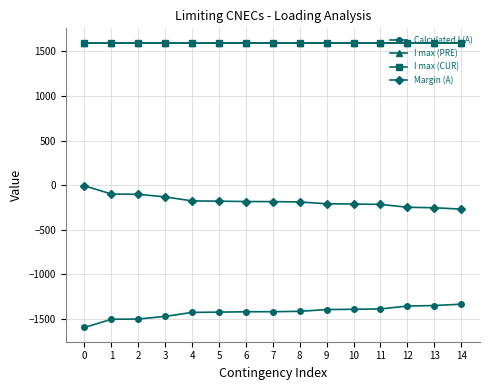

What is the value of the Calculated I (A) point at the 11th from the left?

-1390